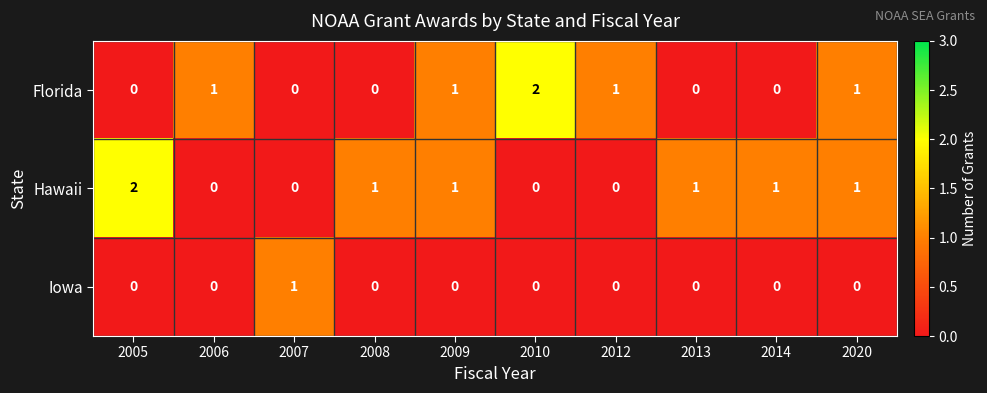

Which series has the largest total across all categories?

Hawaii